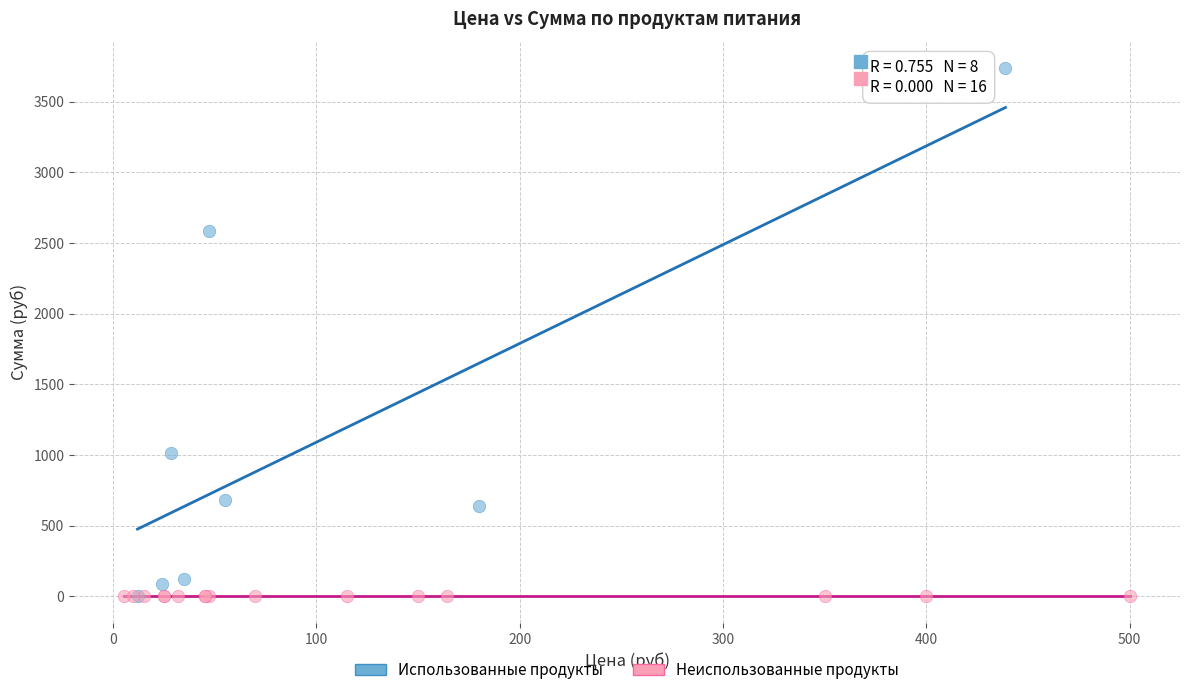

Which series reaches the maximum Y coordinate?

Использованные продукты